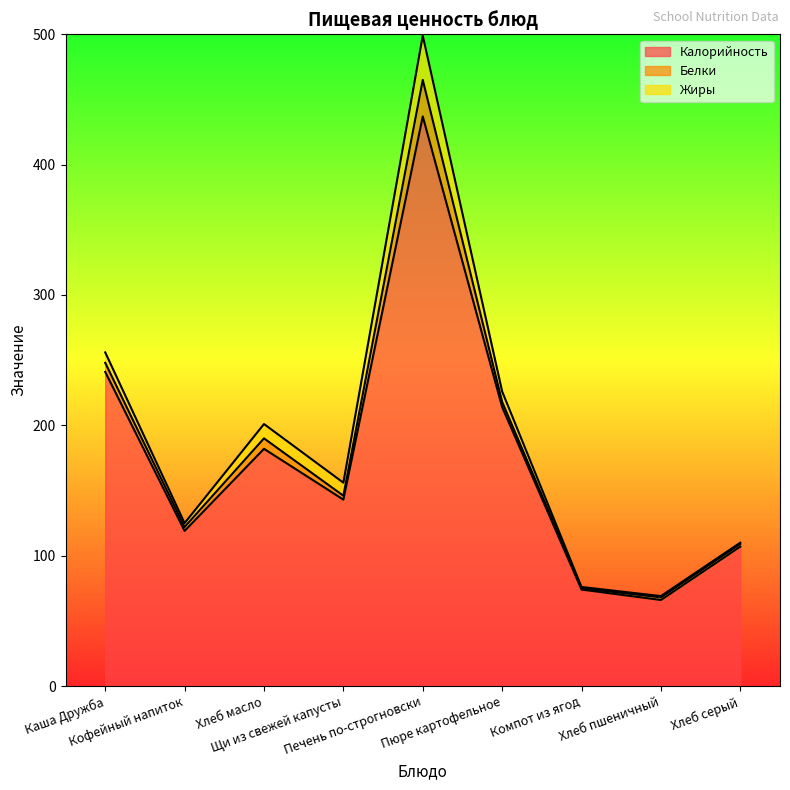

What value does the Жиры series have at Хлеб пшеничный?

1